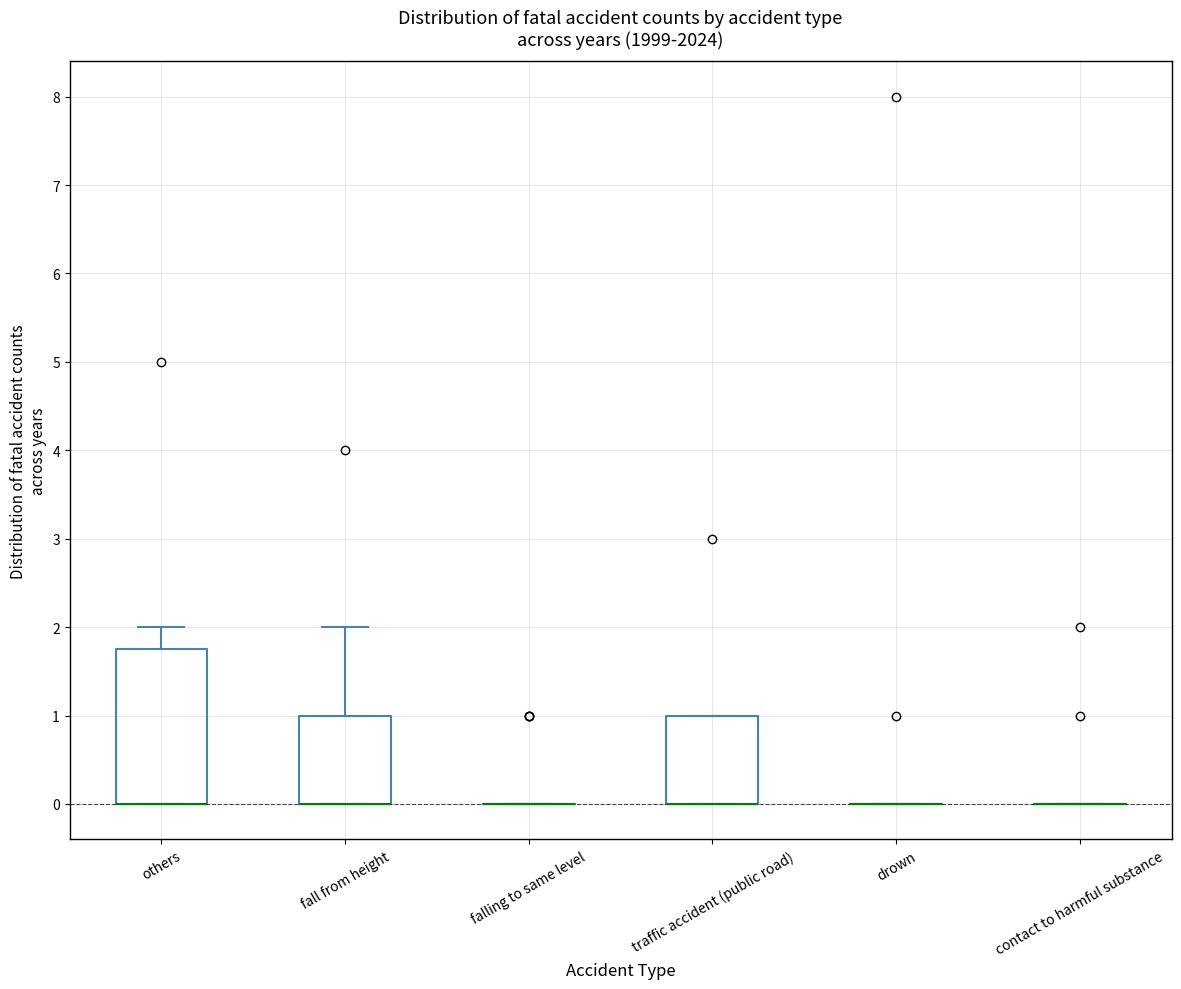

Comparing the boxes themselves (not the whiskers), which one is the tallest?

others